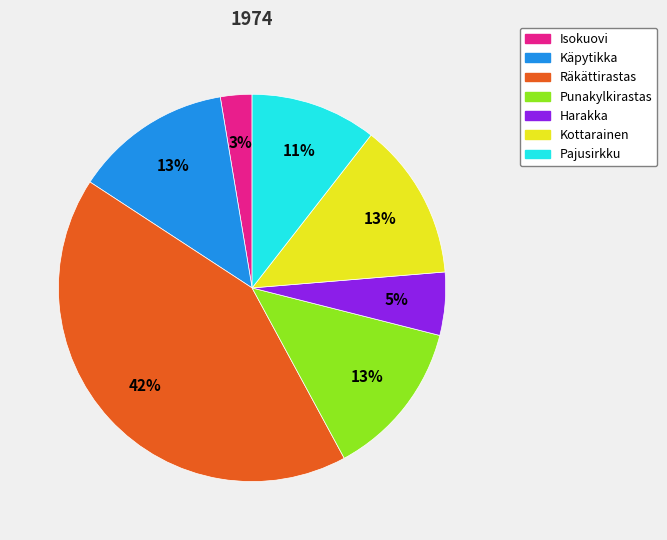

Is there a majority slice in this chart?

No